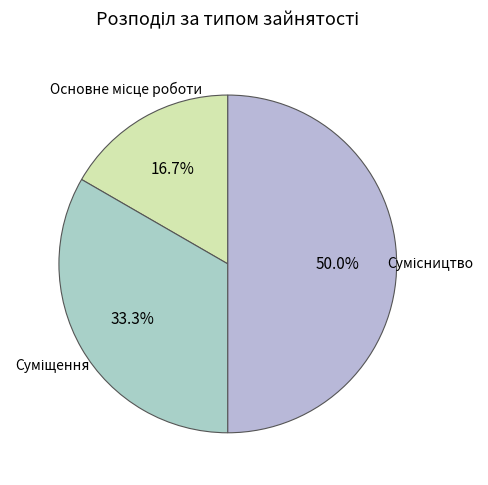

Rank the categories by value from lowest to highest.

Основне місце роботи, Суміщення, Сумісництво